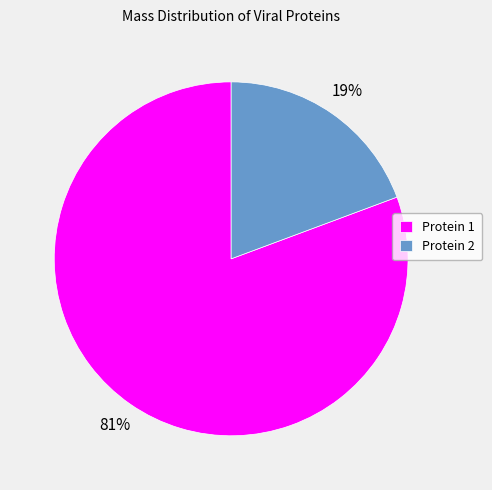

What is the largest slice in the pie chart?

Protein 1